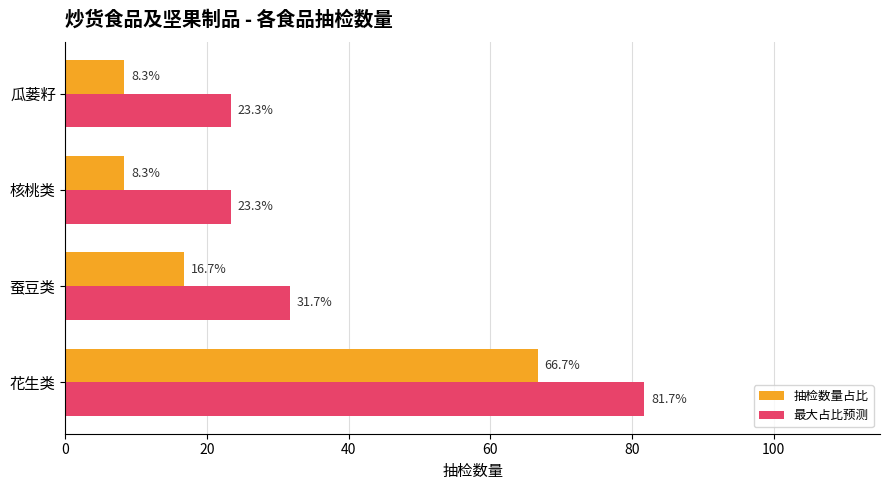

What is the greatest value displayed?

81.7